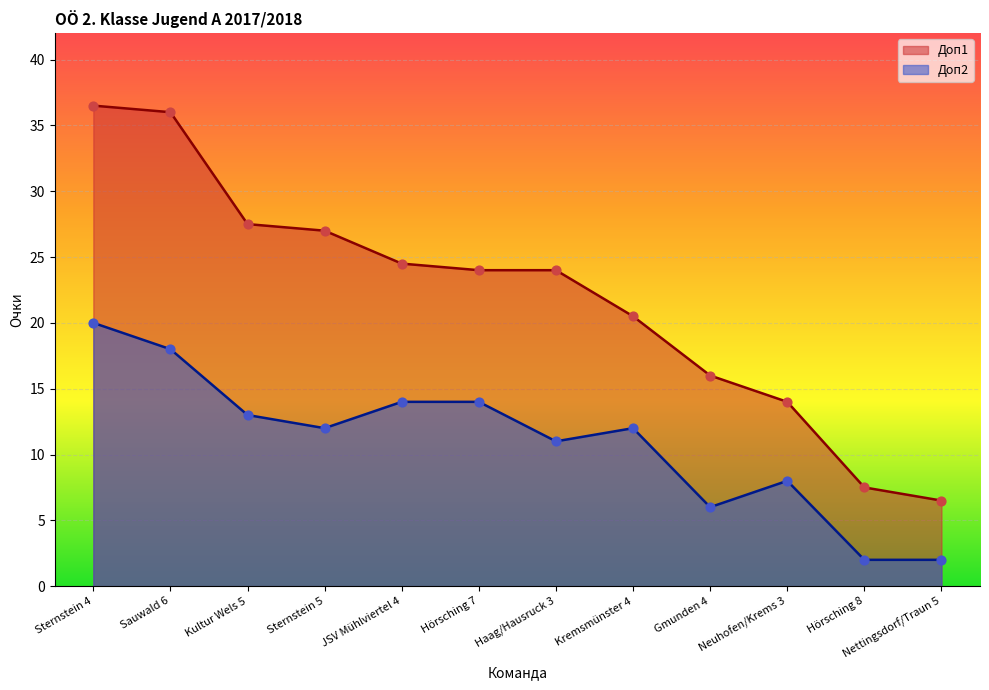

Which series has the widest spread of Y values?

Доп1